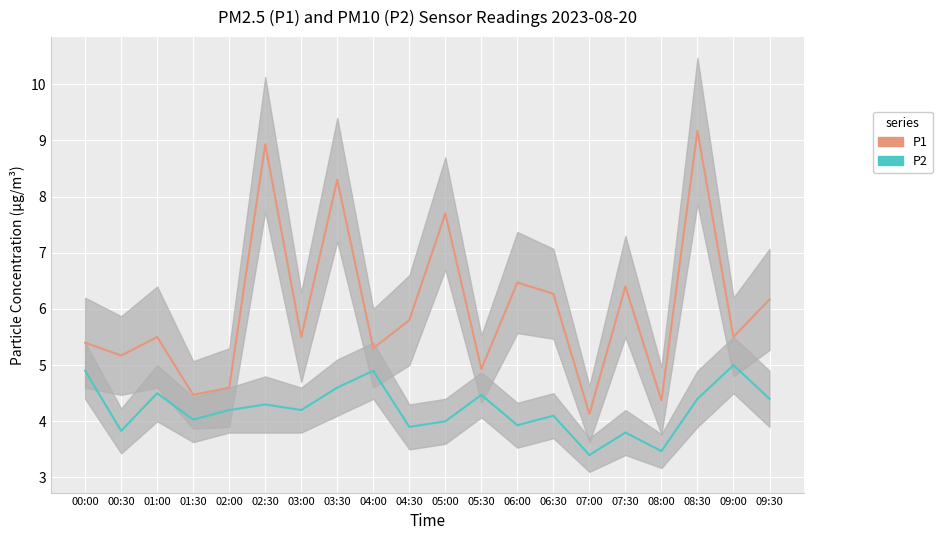

True or false: P1 and P2 cross at least once.

False